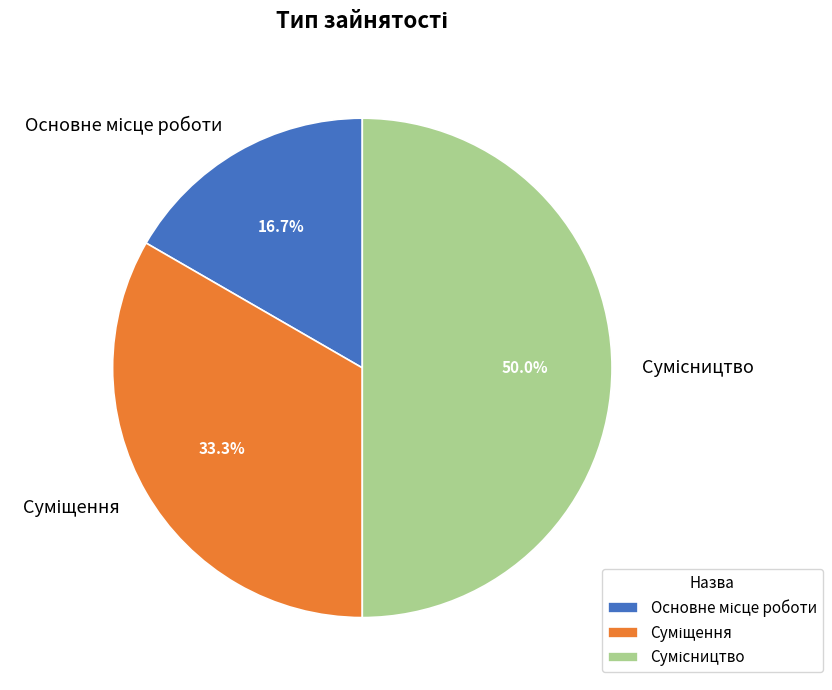

What portion of the pie excludes Основне місце роботи?

83.3%